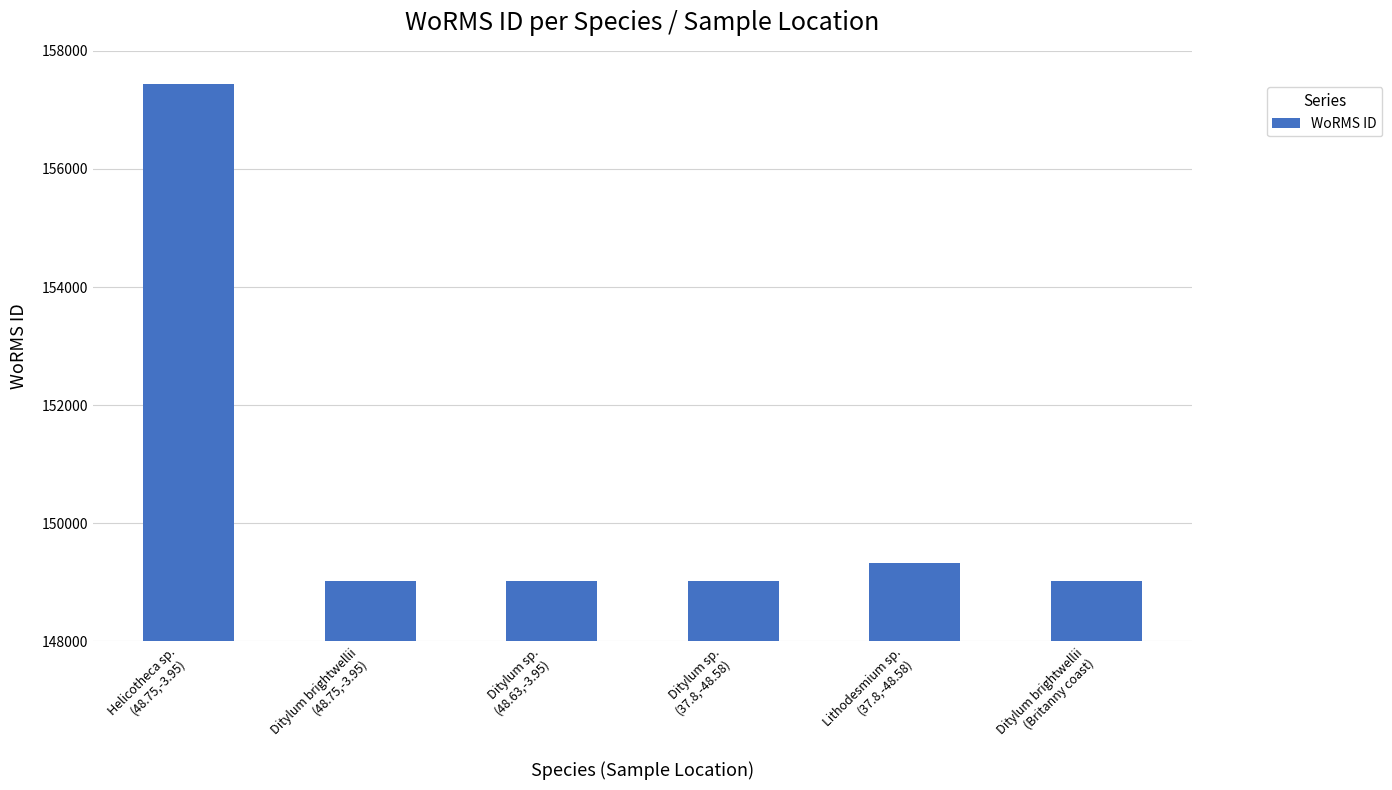

At which category does the chart reach its peak across all series?

Helicotheca sp.
(48.75,-3.95)